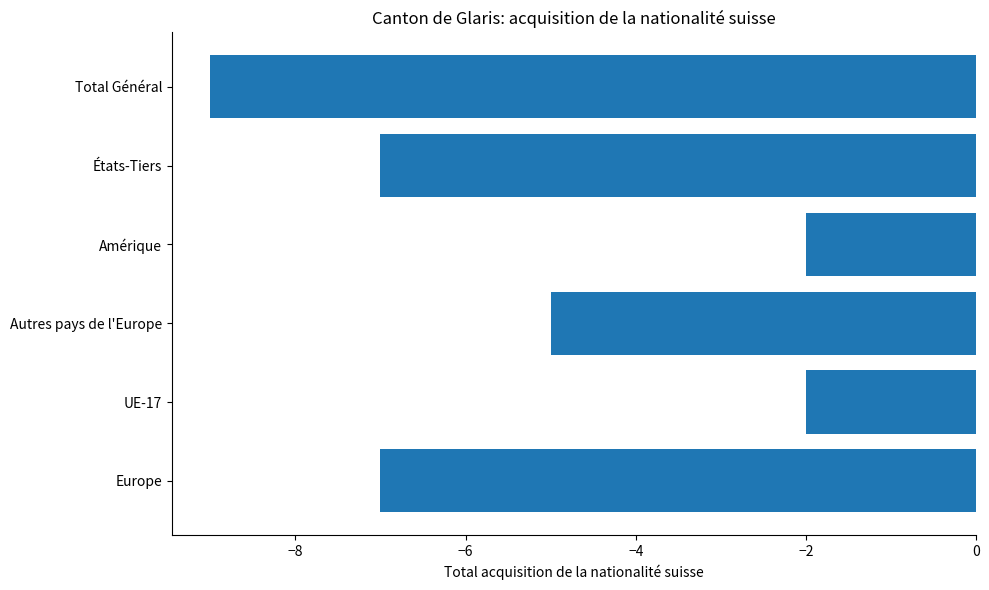

What is the change in value from UE-17 to Autres pays de l'Europe?

-3